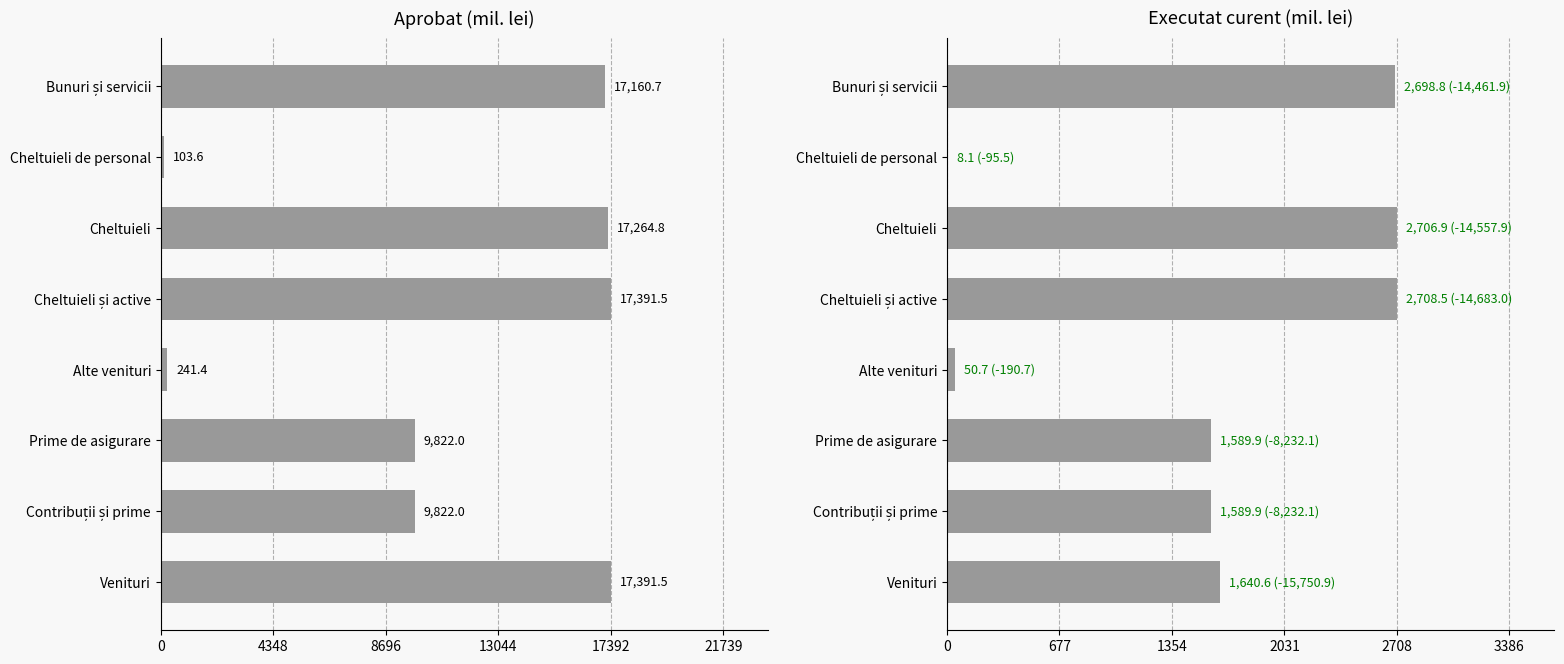

Reading right to left, extract all data points from this chart.

Aprobat: 17160.7	103.6	17264.8	17391.5	241.4	9822.0	9822.0	17391.5
Executat curent: 2698.8	8.1	2706.9	2708.5	50.7	1589.9	1589.9	1640.6